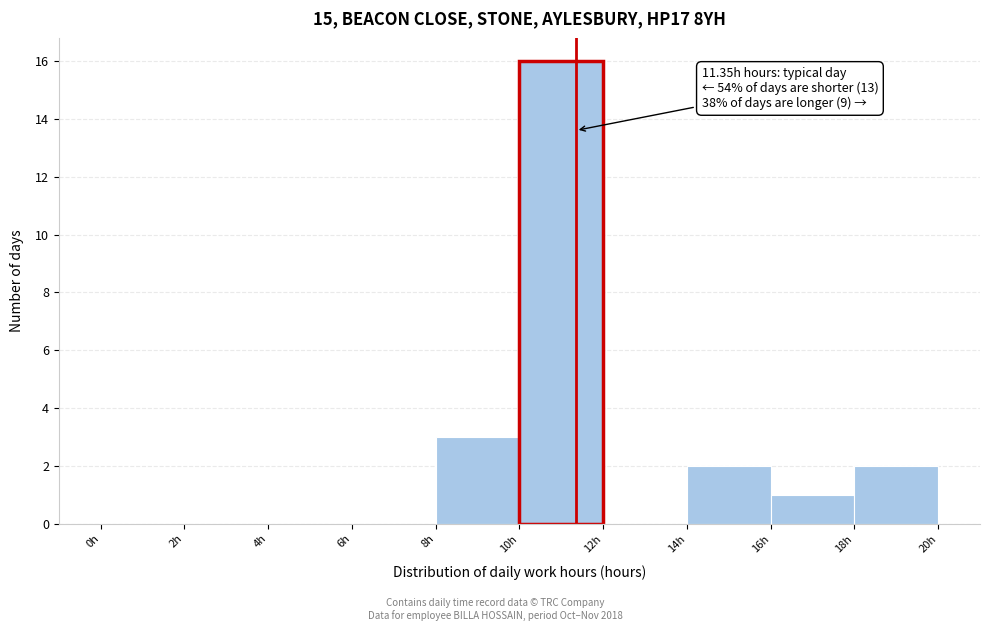

Over which range of the x-axis is the bar tallest?

10 to 12